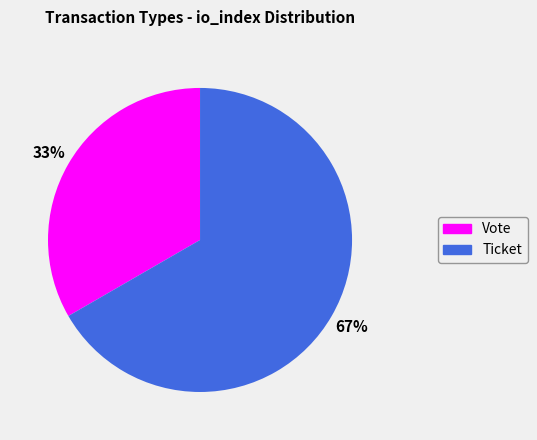

Is it true that Ticket is 67% of the pie?

True